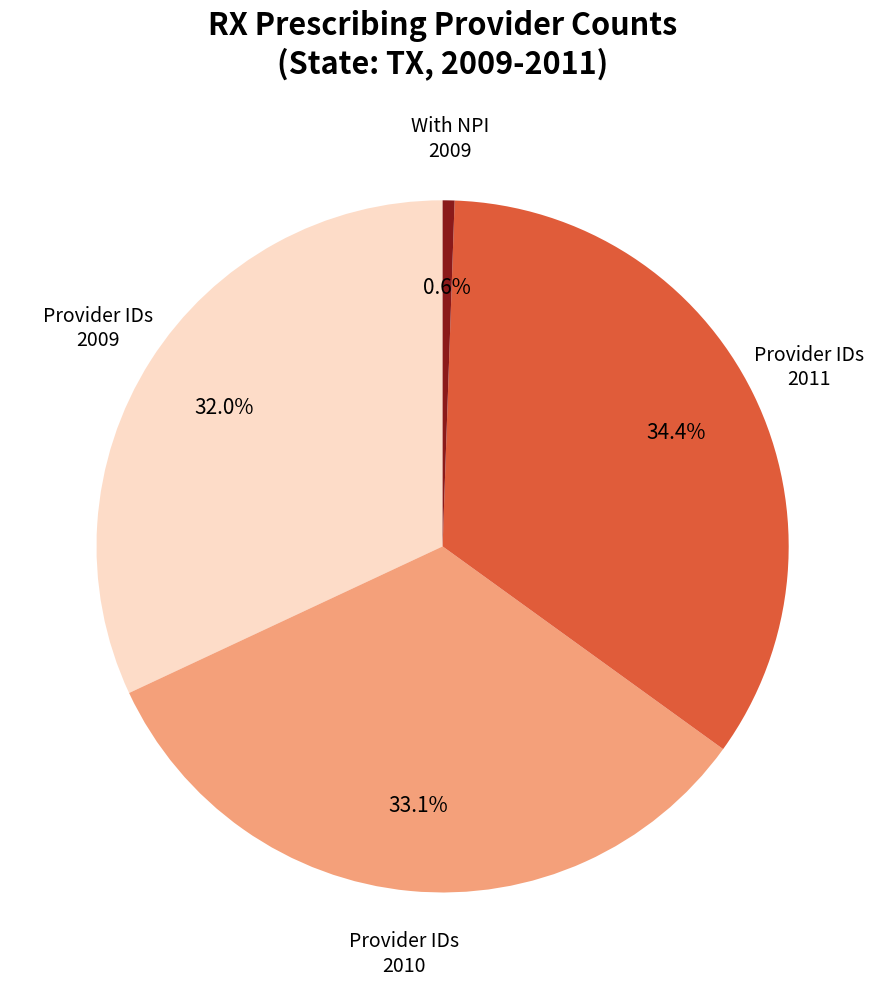

Does any single category account for the majority?

No